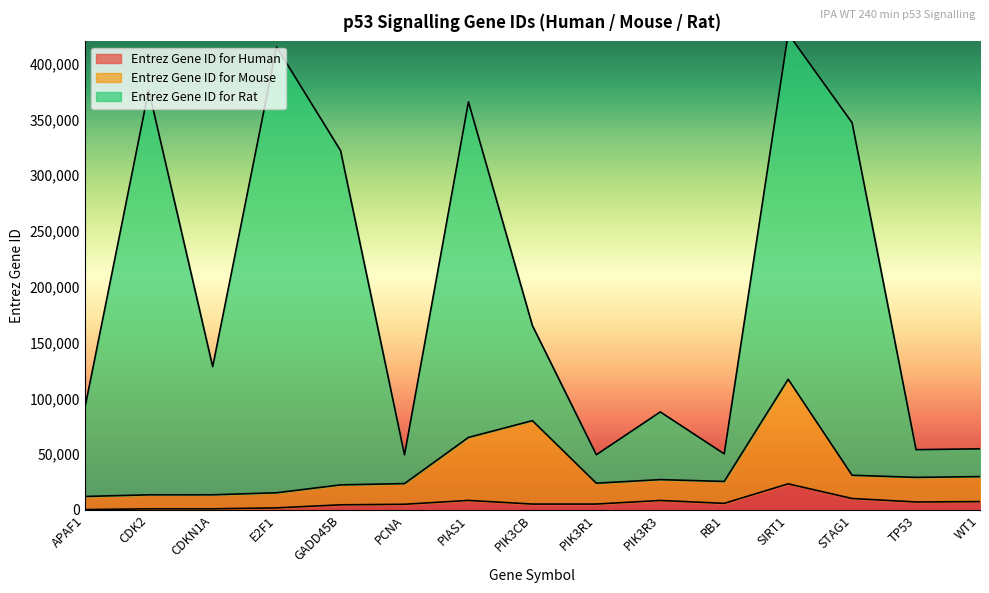

Which series has the largest total across all categories?

Entrez Gene ID for Rat